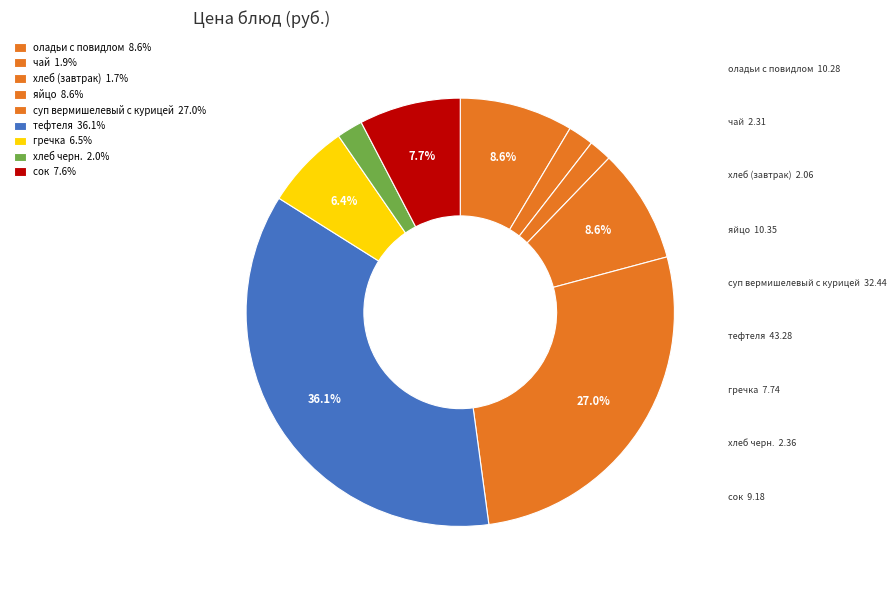

What is the change in value from чай to яйцо?

+8.0